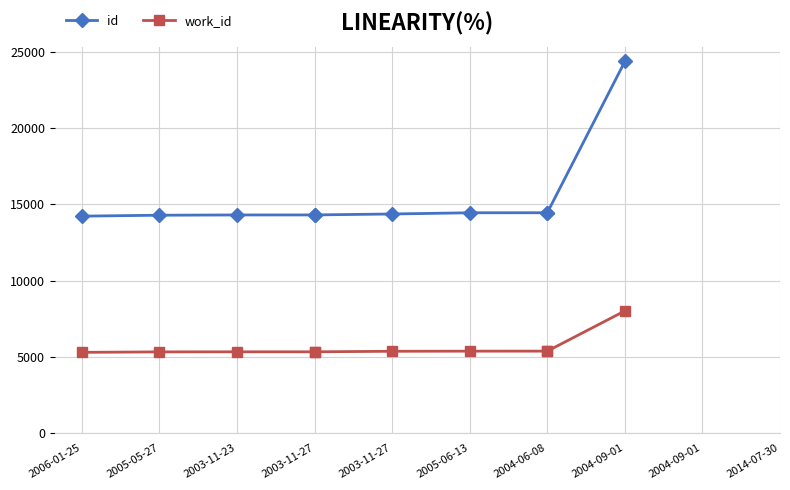

What is the label of the 10th point from the right?

2006-01-25